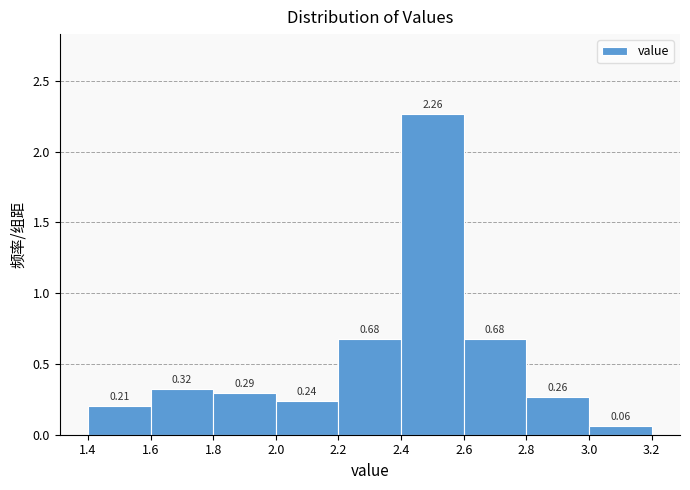

Reading left to right, list every bar in this chart as the range it spans on the x-axis followed by its height.

1.4 to 1.6: 0.21
1.6 to 1.8: 0.32
1.8 to 2.0: 0.29
2.0 to 2.2: 0.24
2.2 to 2.4: 0.68
2.4 to 2.6: 2.26
2.6 to 2.8: 0.68
2.8 to 3.0: 0.26
3.0 to 3.2: 0.06